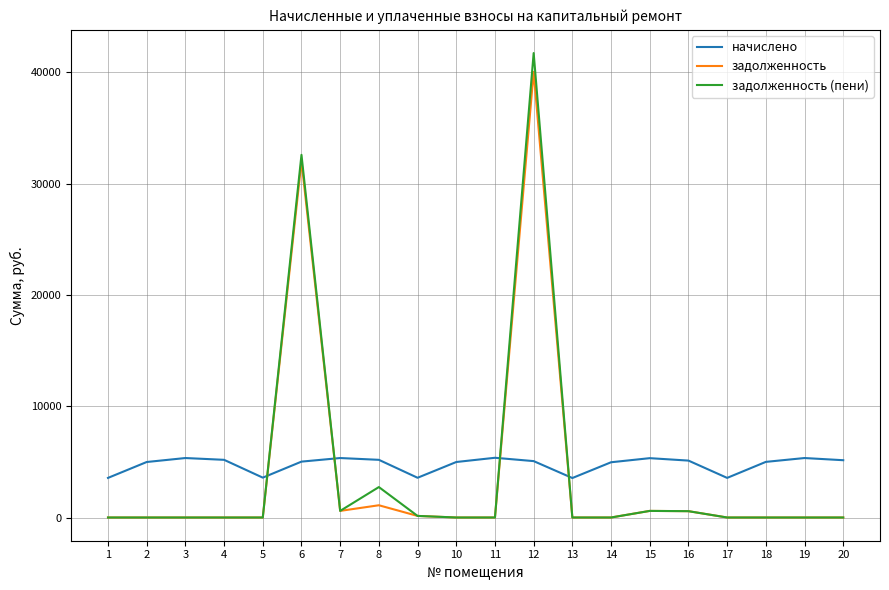

Is it true that задолженность (пени) equals 0.0 at 4?

True